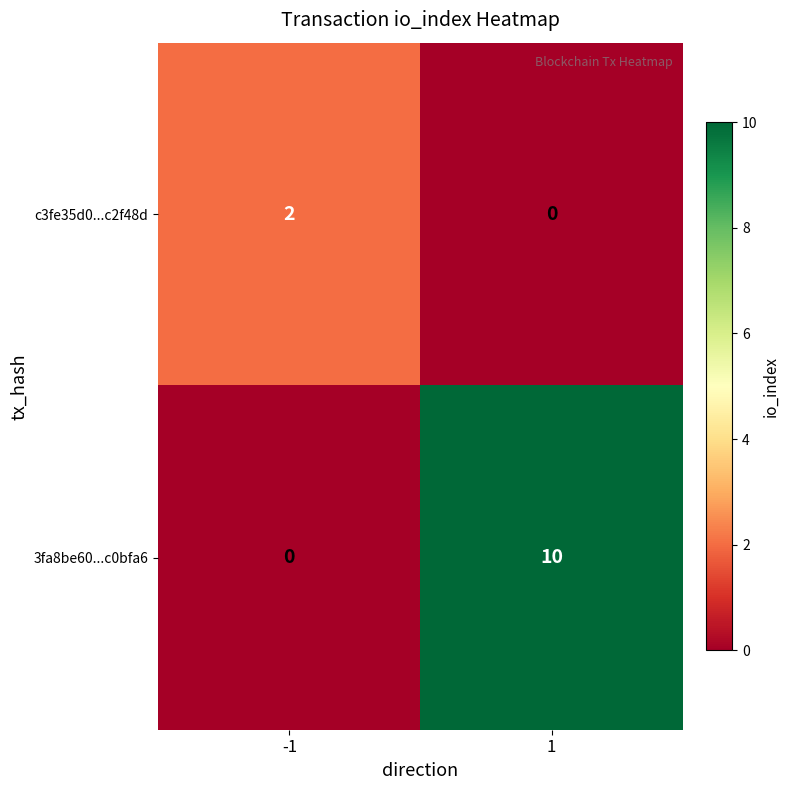

Which label corresponds to the largest value in the chart?

1